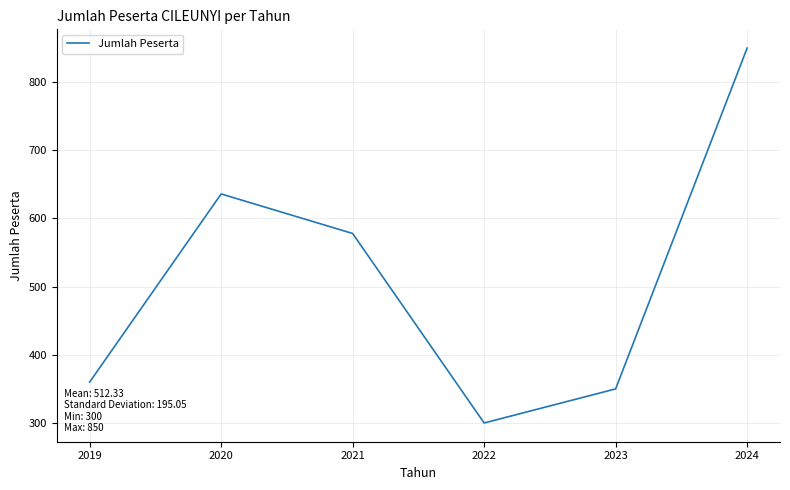

At which category does the data reach its first local valley?

2022